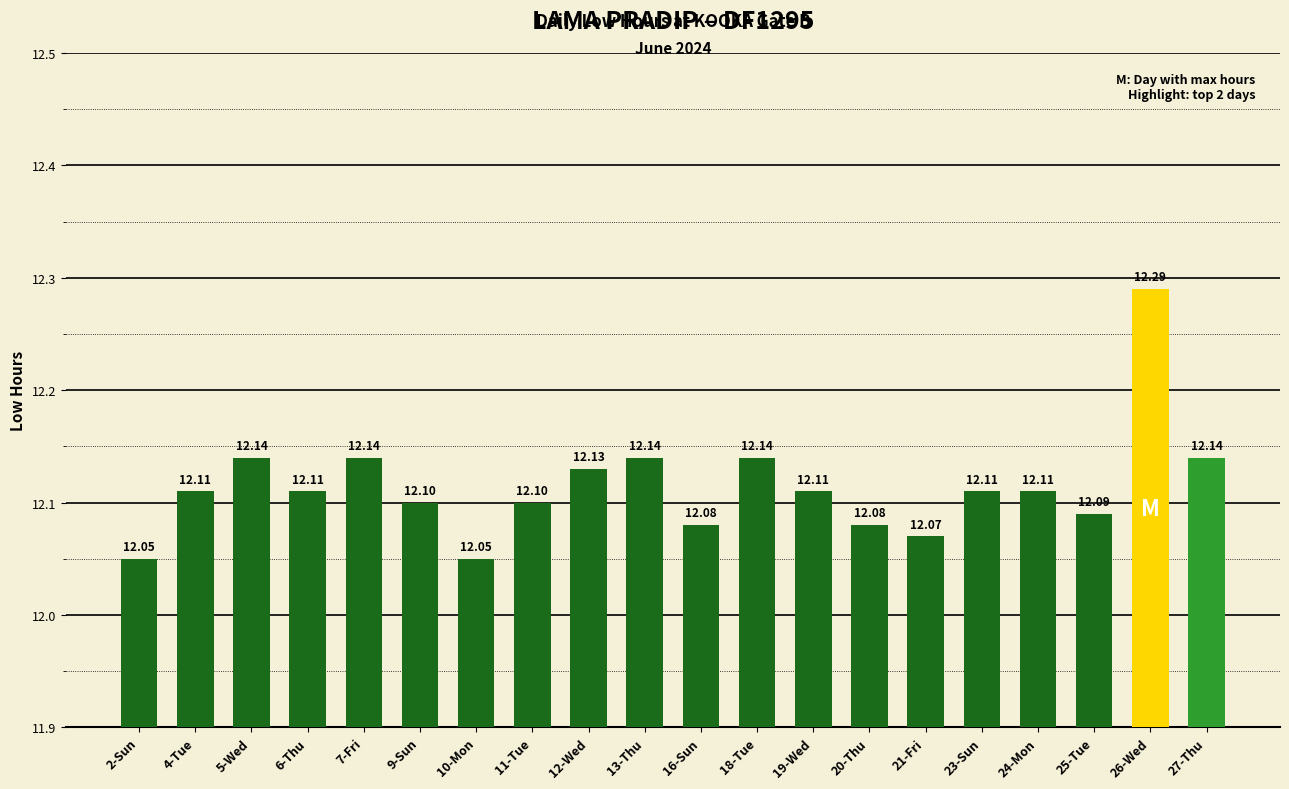

Which has a higher value, 12-Wed or 13-Thu?

13-Thu